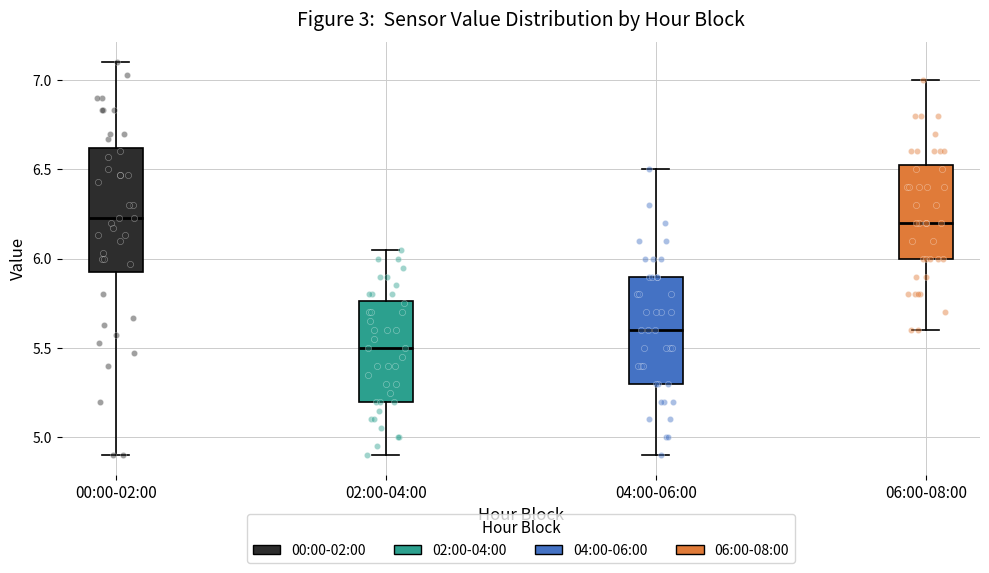

Where does the median line of the box for 04:00-06:00 sit on the y-axis? The values are not printed on the chart, so give them approximately, as read against the axis.

5.60